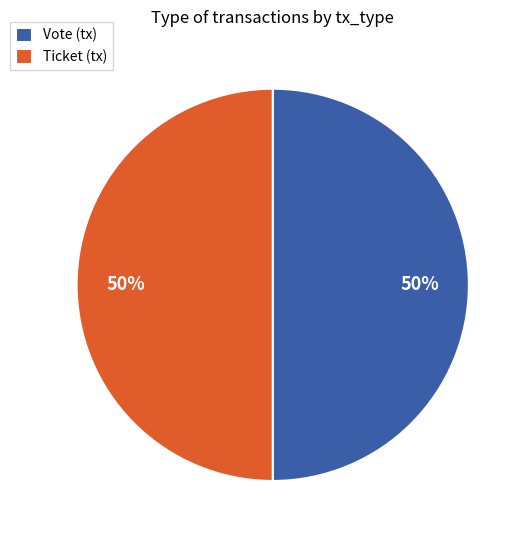

Approximately how many times larger is the value at Vote (tx) compared to Ticket (tx)?

1.0